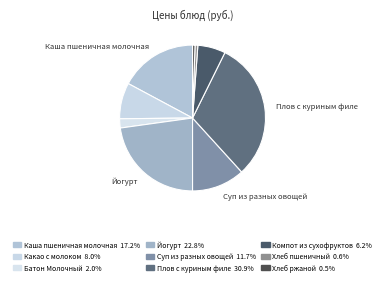

To the nearest percent, what is the difference between the largest and smallest slice percentages?

30%